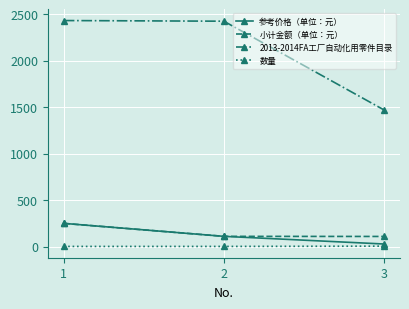

List the labels in order of 参考价格（单位：元） value, smallest first.

3, 2, 1